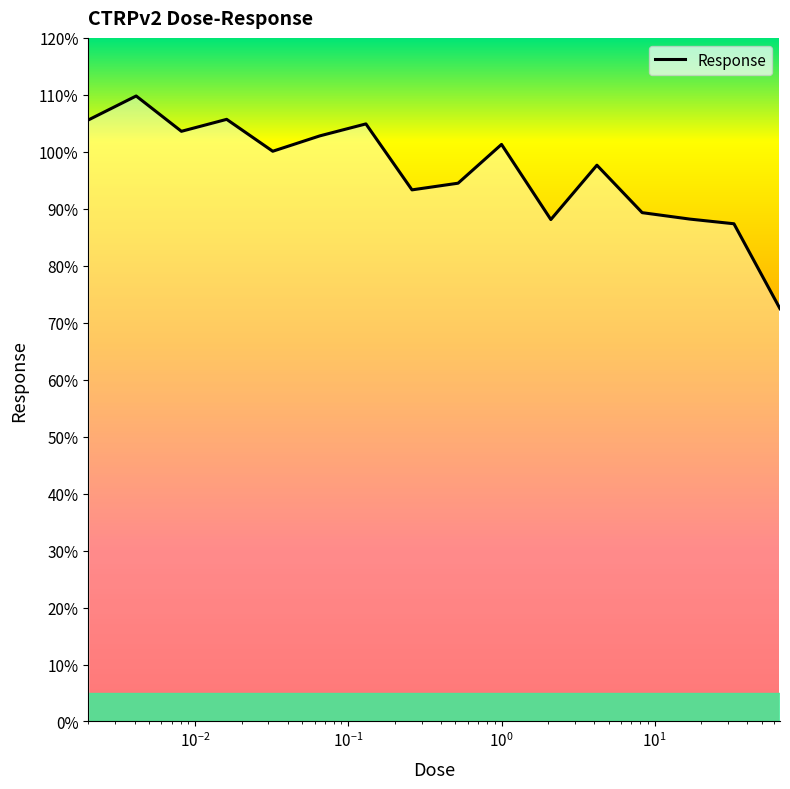

What is the greatest value displayed?

109.8